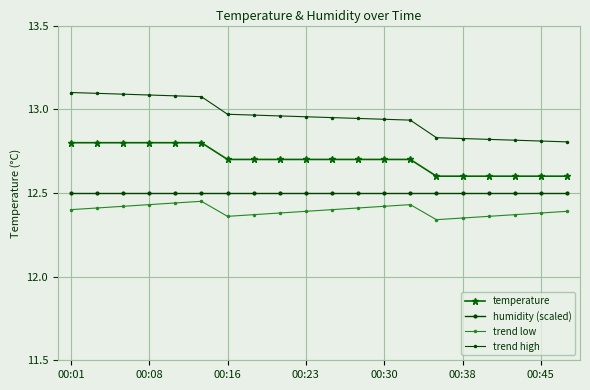

Does the chart have visible grid lines?

Yes